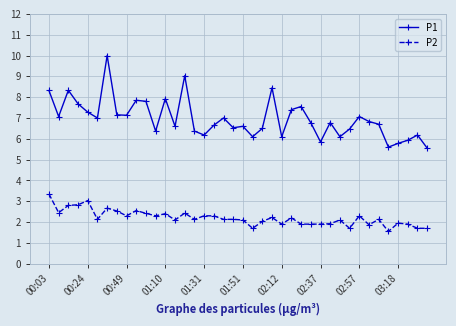

What is the value of the P1 point at the 35th from the left?

6.7